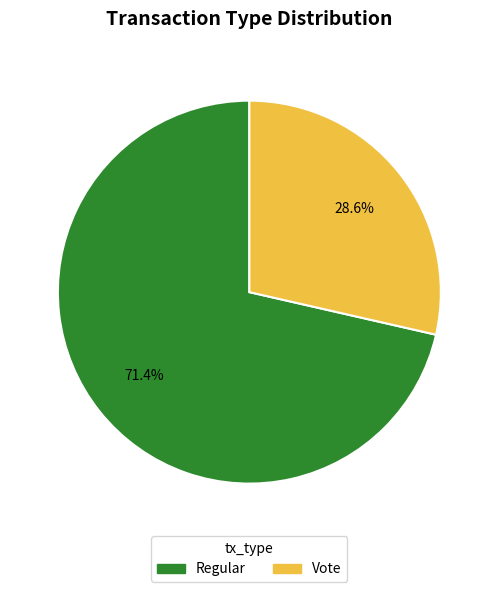

To the nearest percent, what is the difference between the Vote and Regular slice percentages?

43%